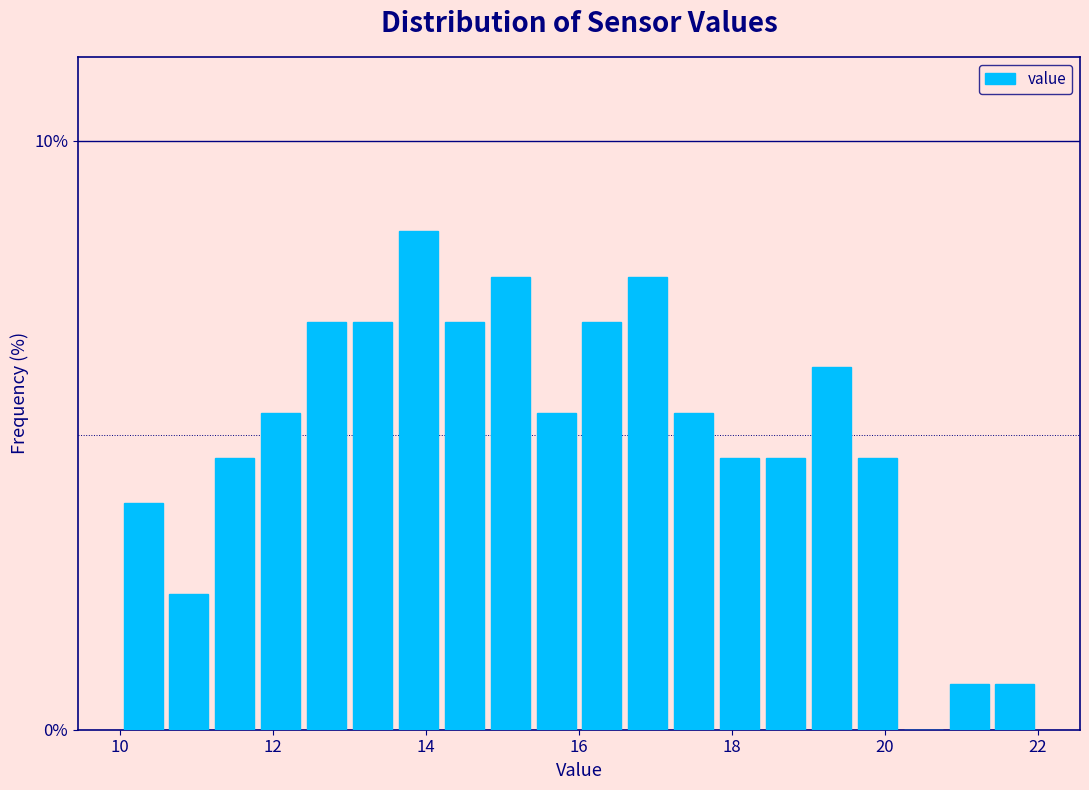

Read against the x-axis, roughly where is the centre of the tallest bar?

14.0